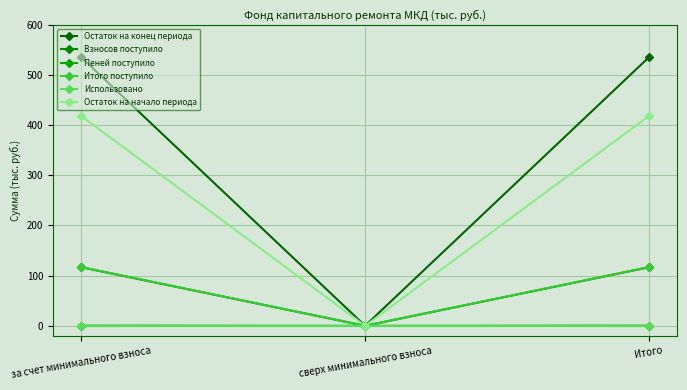

Between за счет минимального взноса and Итого, which series saw the biggest shift?

Остаток на конец периода